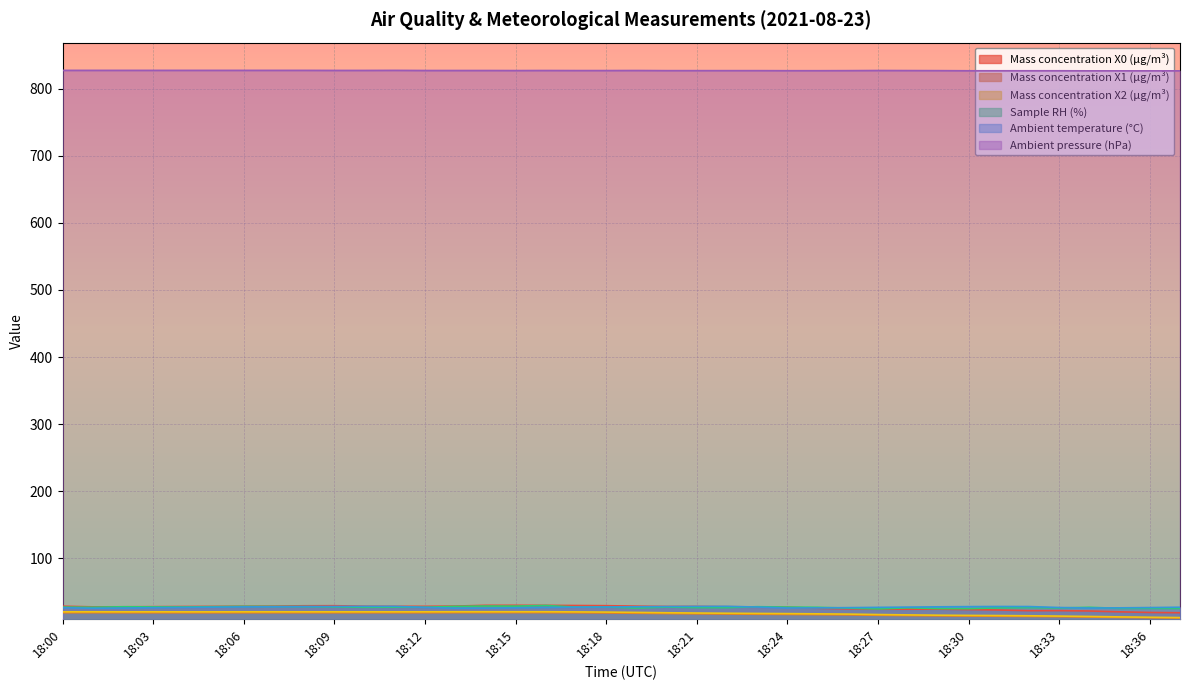

The value of Sample RH (%) at 18:11 is 27.2. True or false?

True